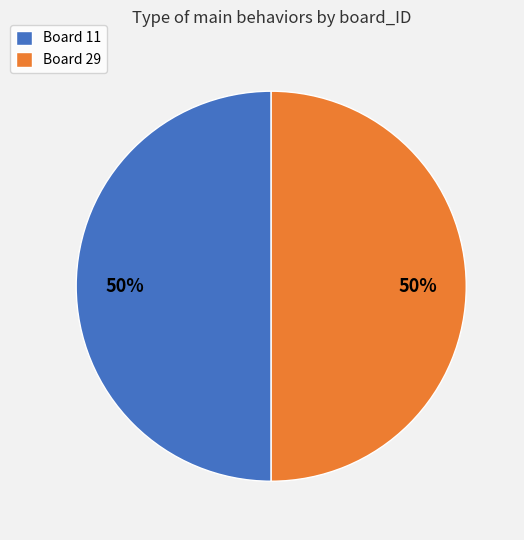

Combined, do Board 11 and Board 29 account for over 50%?

Yes